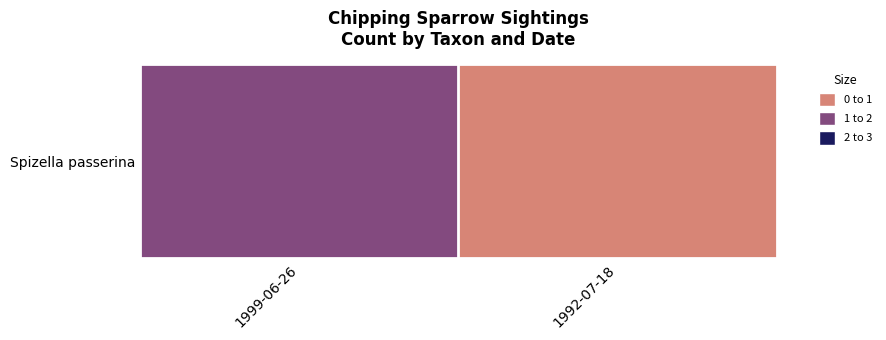

True or false: the data shows 1 at 1992-07-18.

False